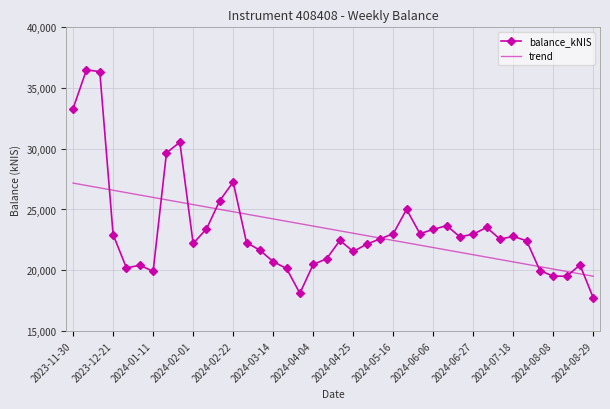

What is the minimum value shown in the chart?

17710.2